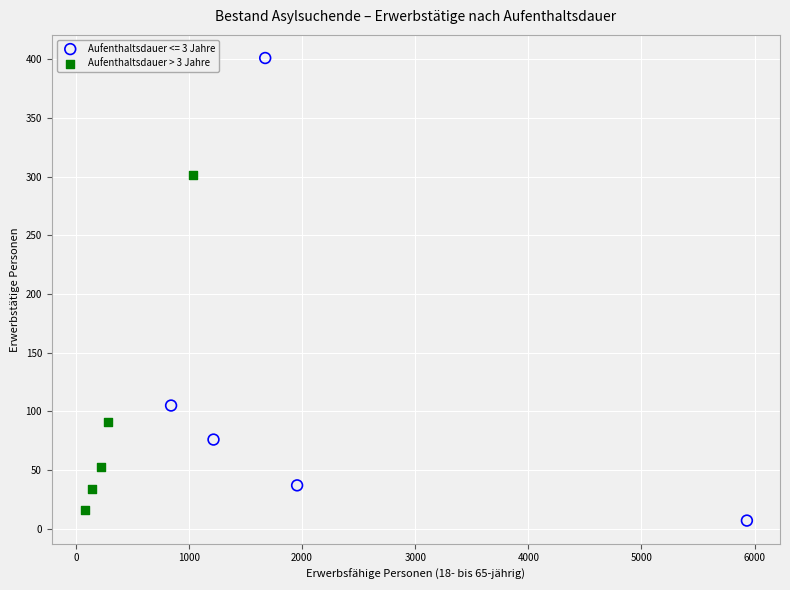

Which series has the largest Y range (max minus min)?

Aufenthaltsdauer <= 3 Jahre